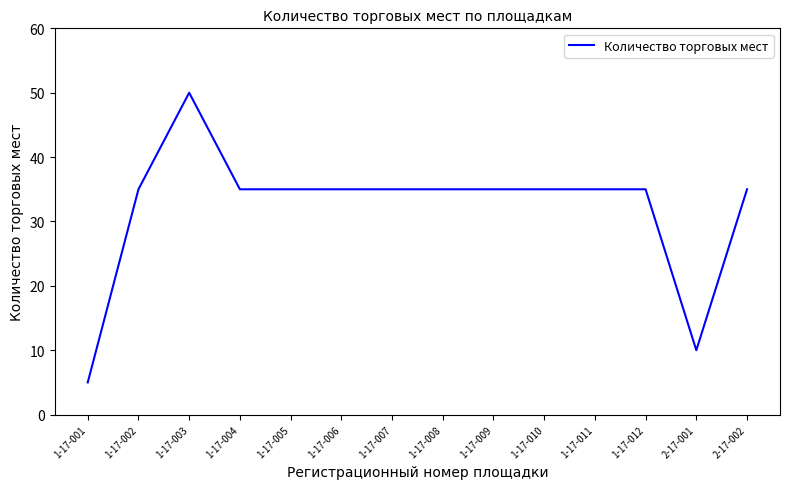

Where is the first local maximum?

1-17-003